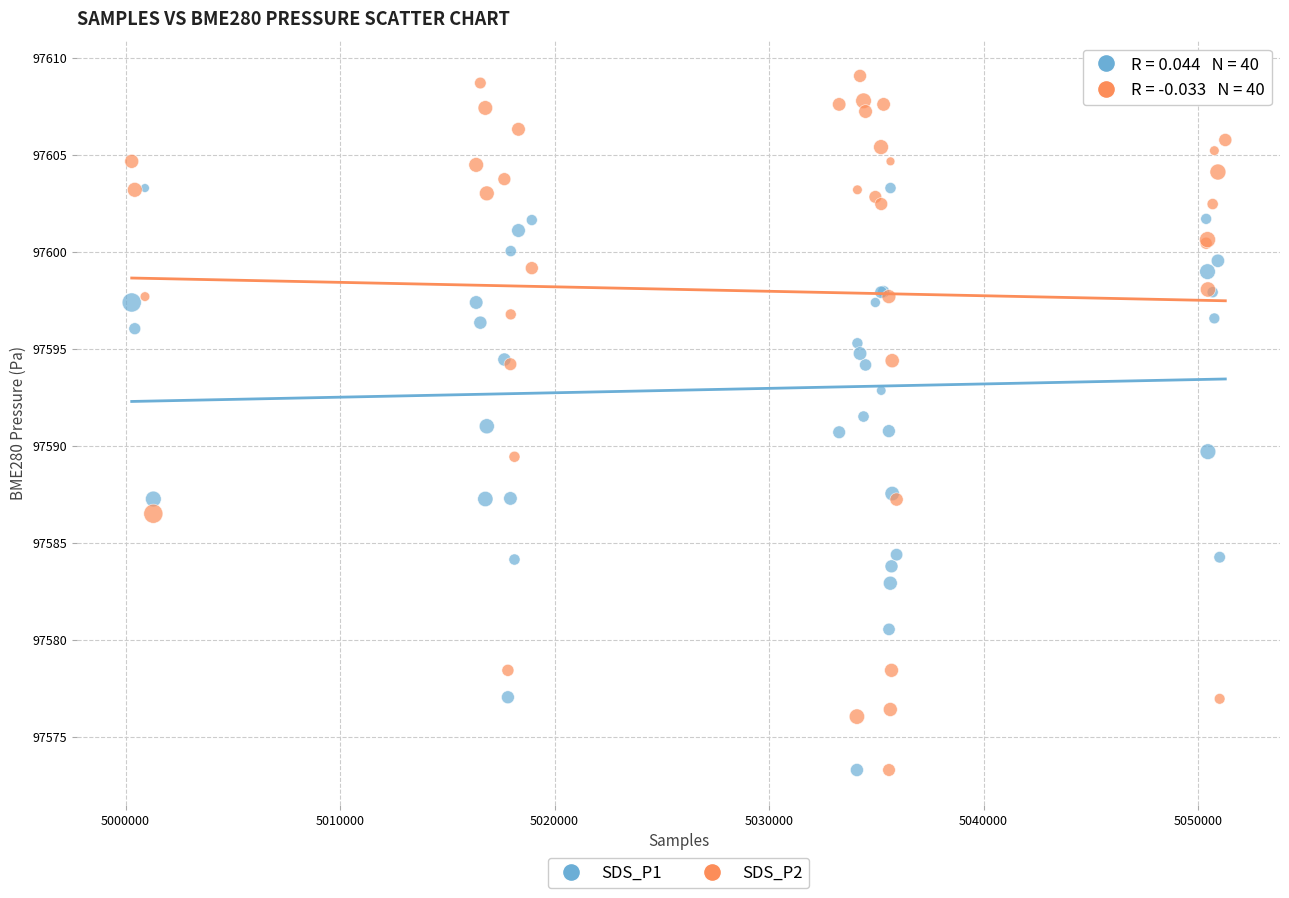

What is the X range (max minus min) for the scatter plot?

50983.0